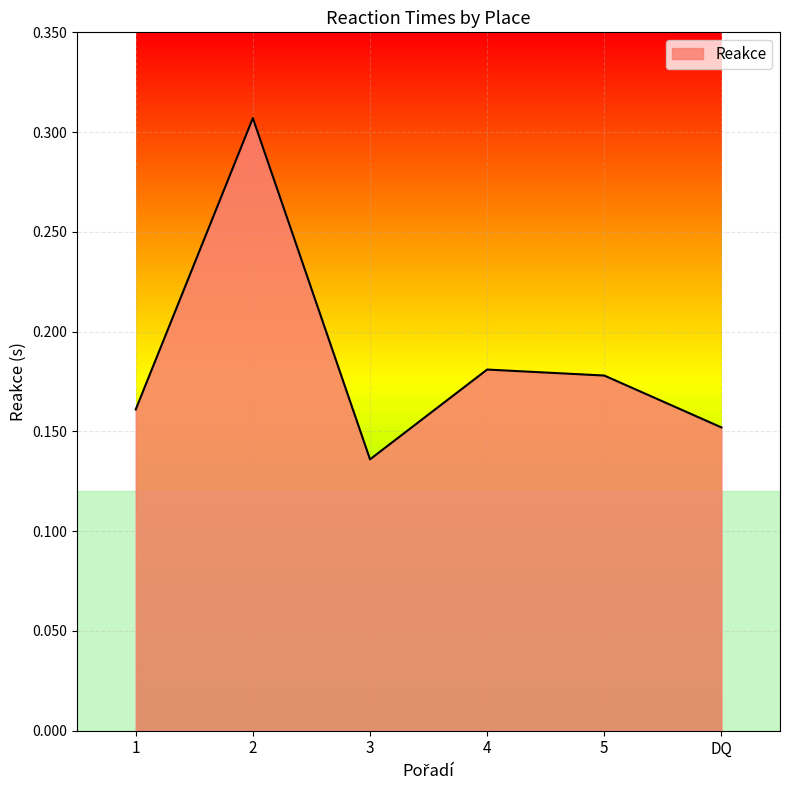

At which category does the data reach its first local valley?

3